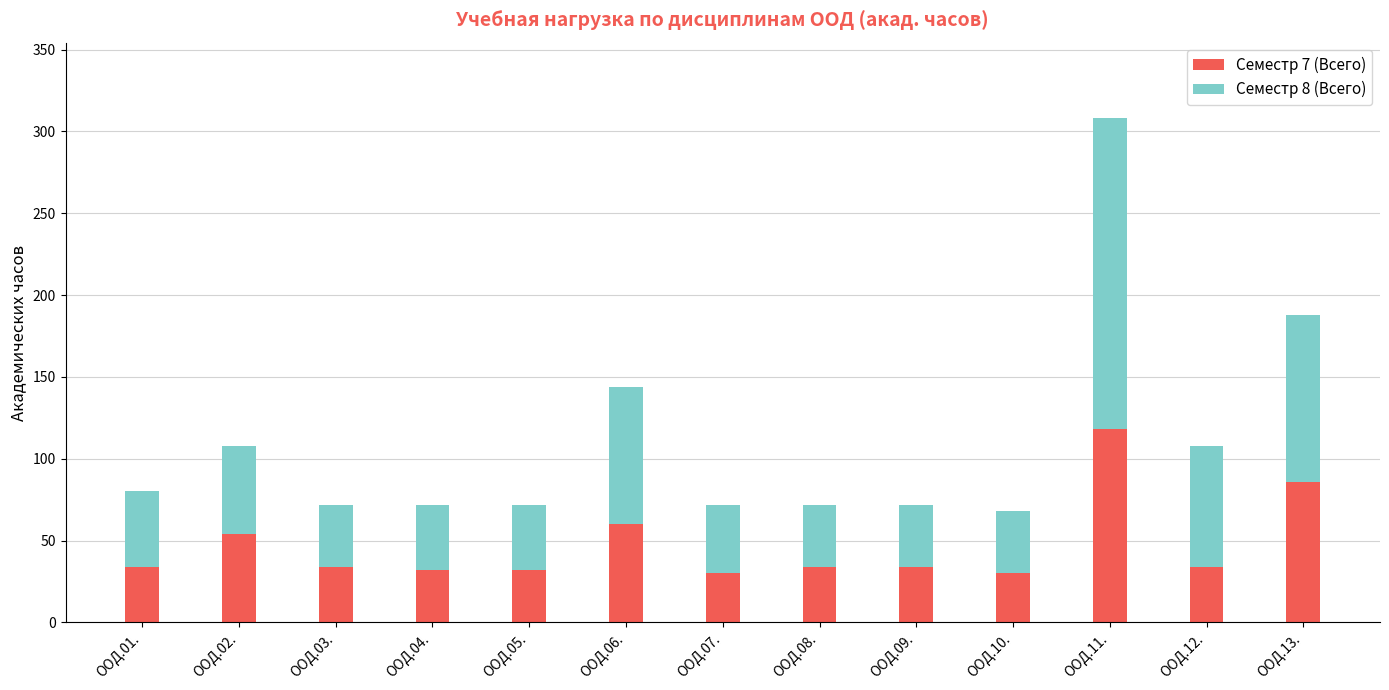

How many distinct data groups are displayed?

2